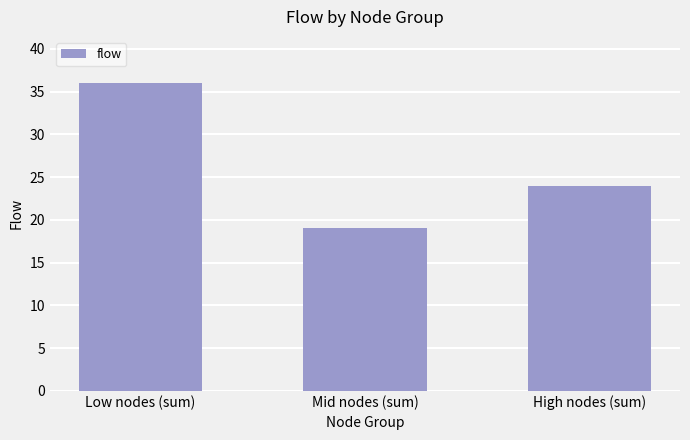

What is the value of the 2nd bar from the left?

19